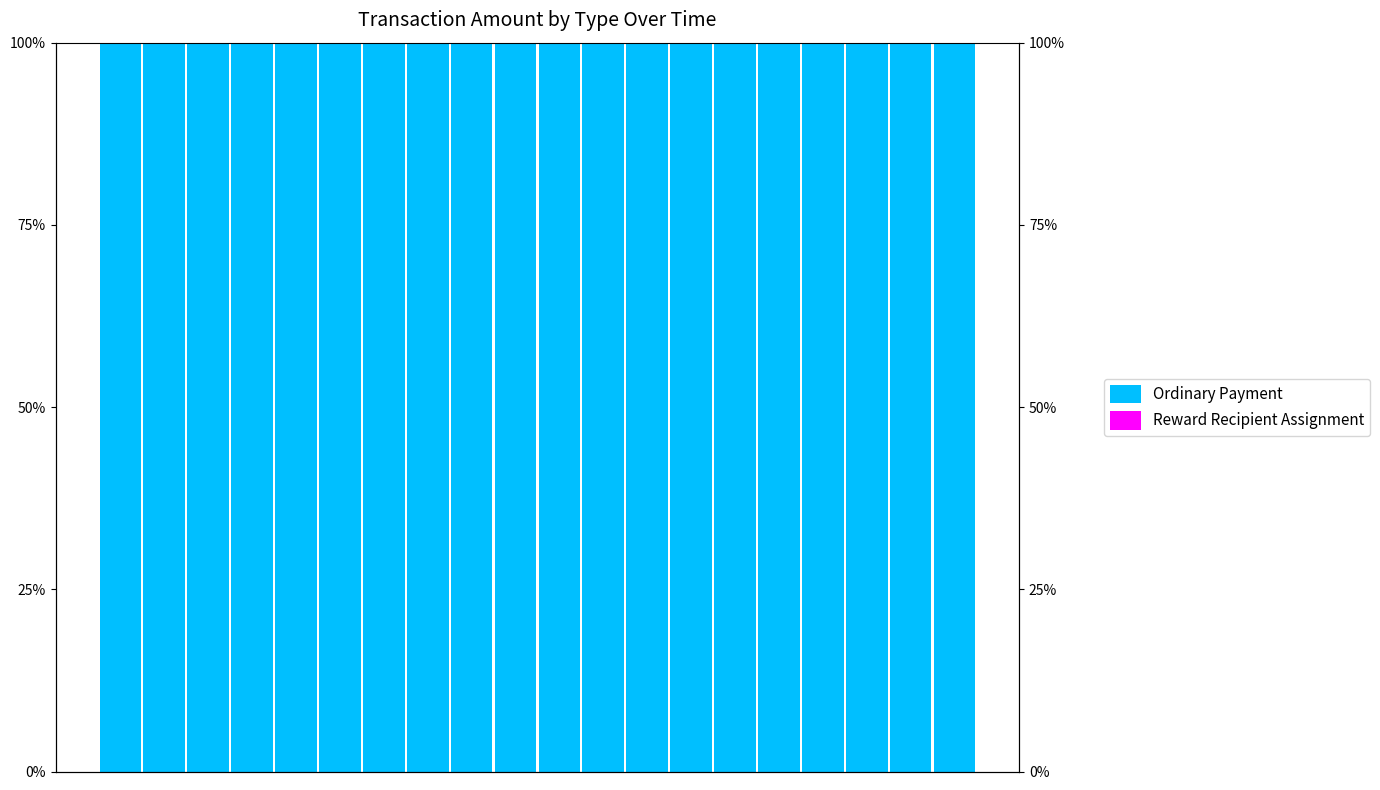

Reading left to right, transcribe all the data shown in this chart.

Ordinary Payment: 100	100	100	100	100	100	100	100	100	100	100	100	100	100	100	100	100	100	100	100
Reward Recipient Assignment: 0	0	0	0	0	0	0	0	0	0	0	0	0	0	0	0	0	0	0	0